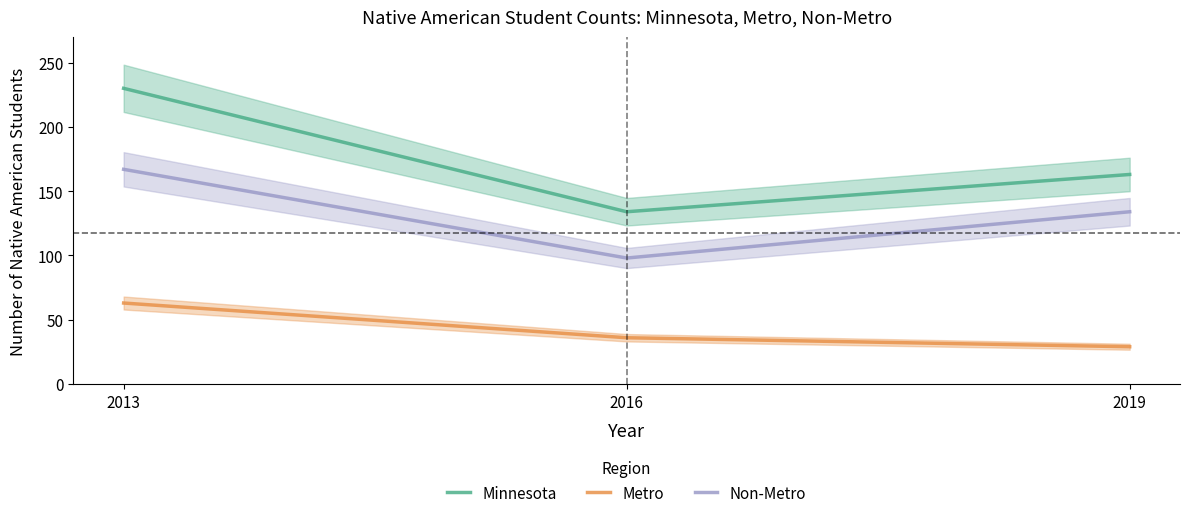

Which category has the lowest value across all series?

2019